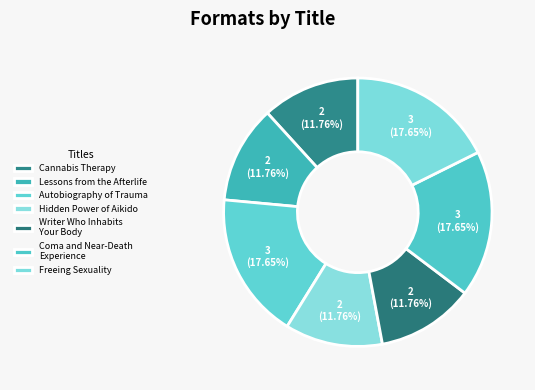

What percentage is the Writer Who Inhabits Your Body slice, to the nearest percent?

12%